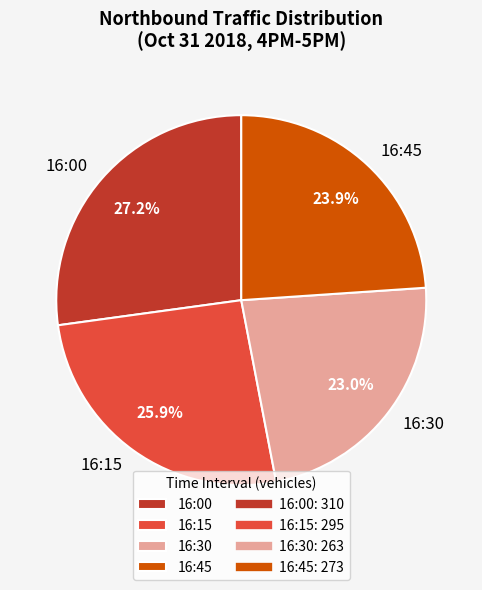

Does 16:30 account for over 50% of the chart?

No